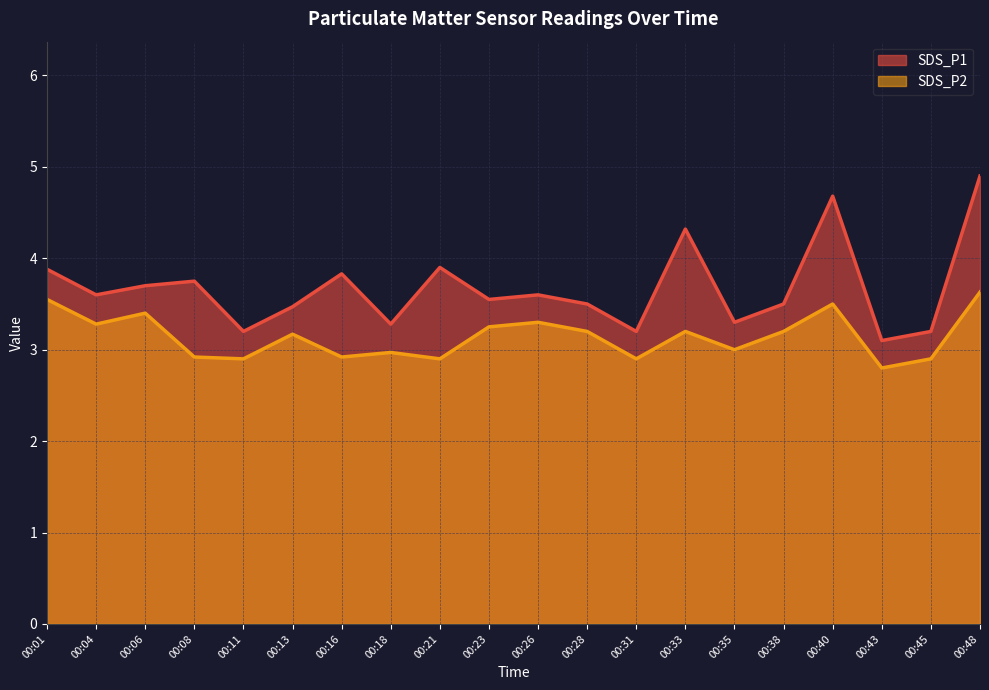

Is the value of SDS_P2 at 00:28 greater than the value of SDS_P1 at 00:35?

No